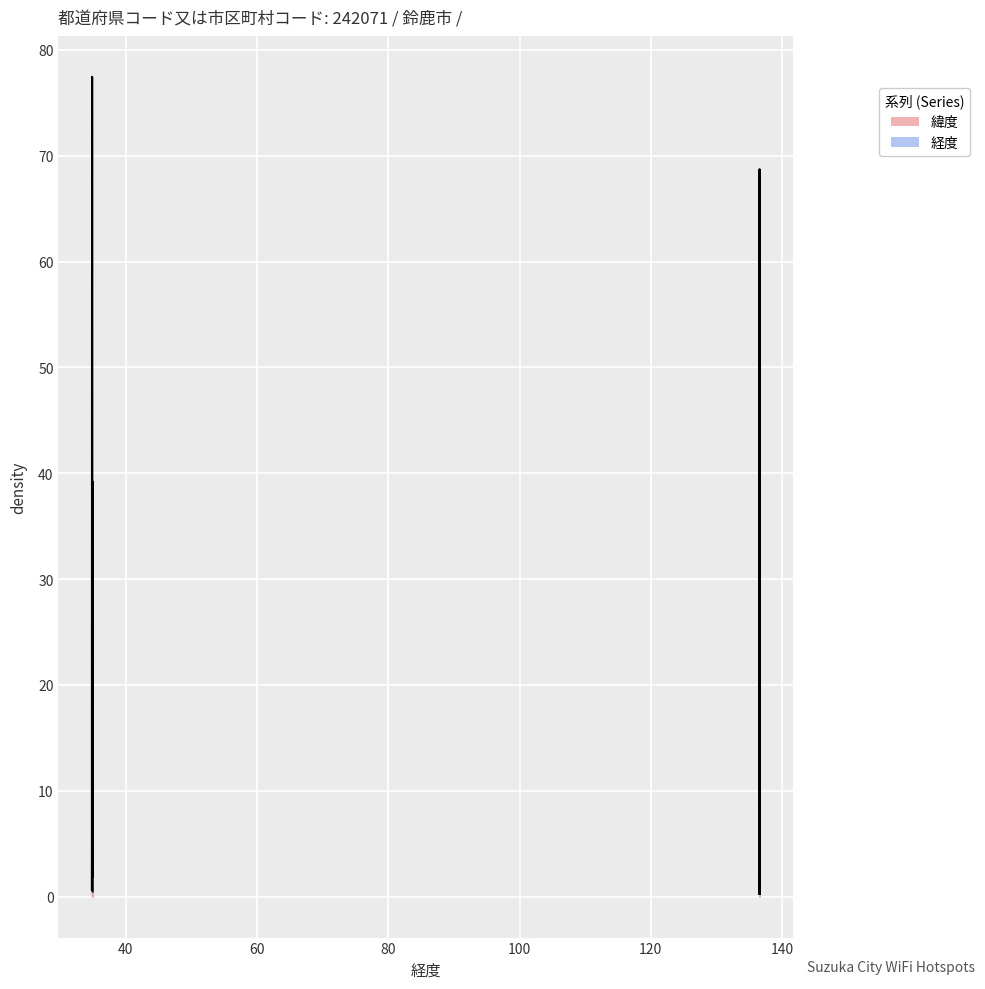

What is the lowest value of the 経度 series?

136.6